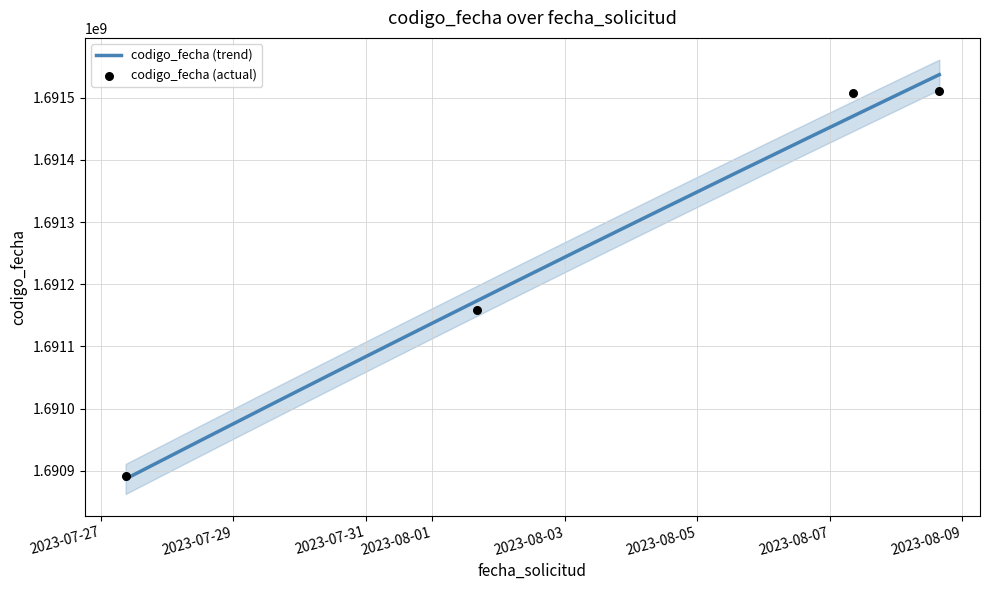

What is the ratio of the value at 2023-07-27 09:00:32 to the value at 2023-08-01 16:06:41?

1.0